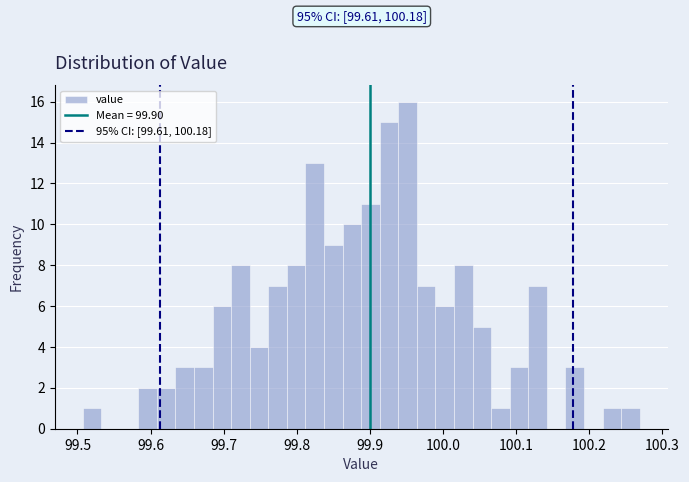

Read against the x-axis, roughly where is the centre of the tallest bar?

99.95